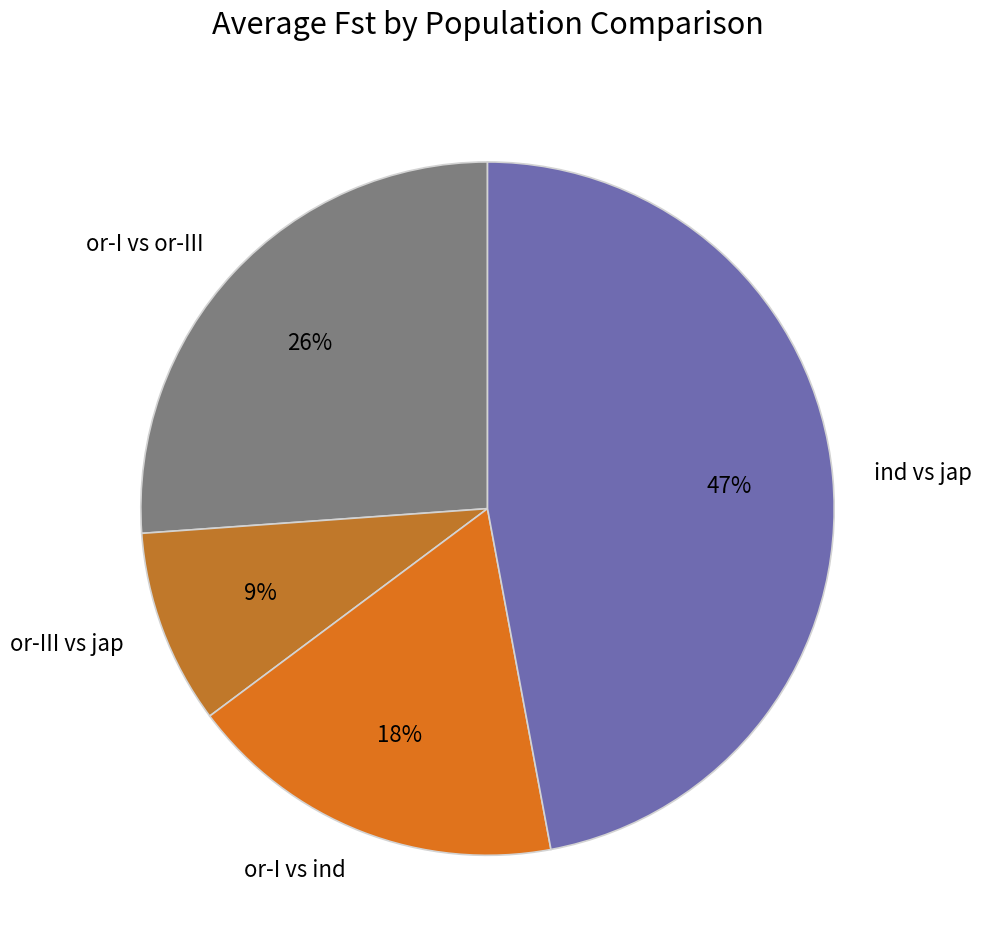

To the nearest percent, what is the difference between the or-I vs ind and ind vs jap slice percentages?

29%